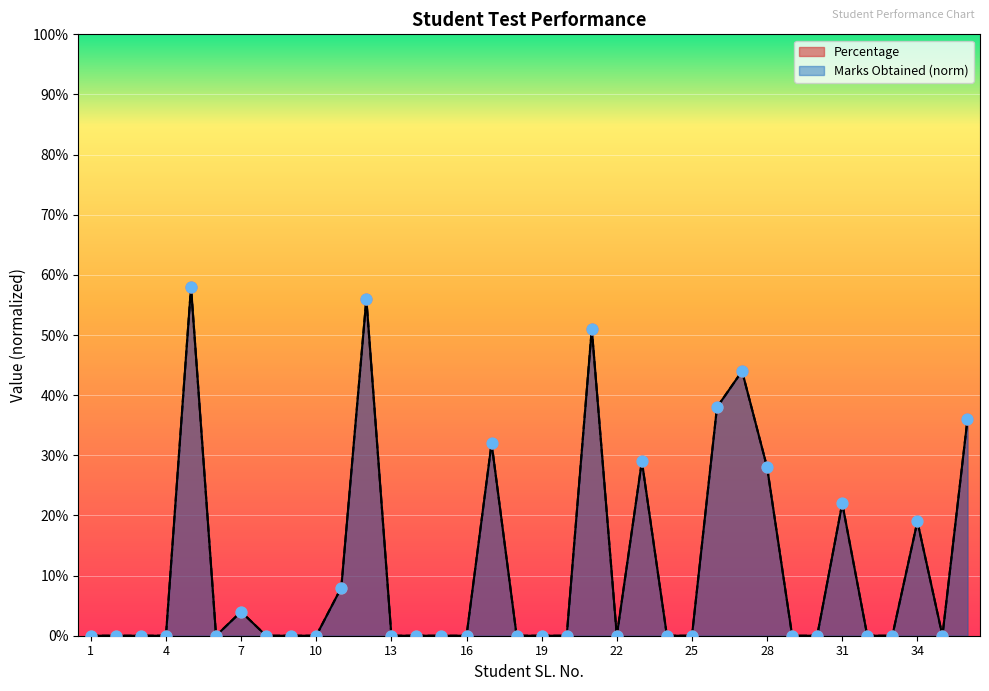

What are all the series names shown in the legend?

Percentage, Marks Obtained